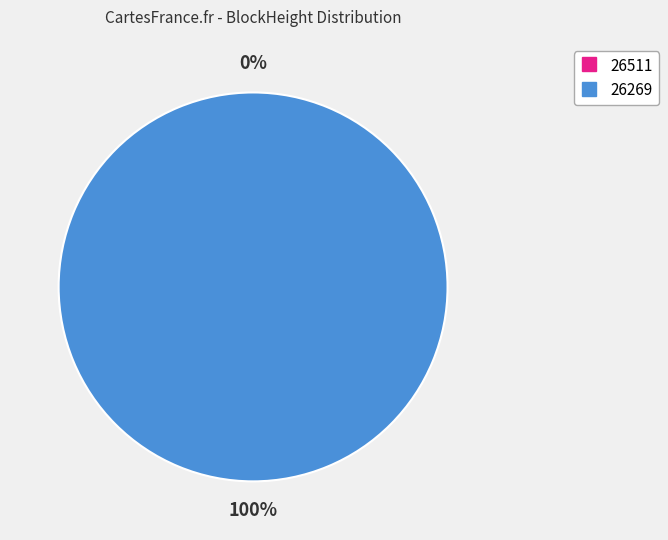

Does 26269 account for over 50% of the chart?

Yes